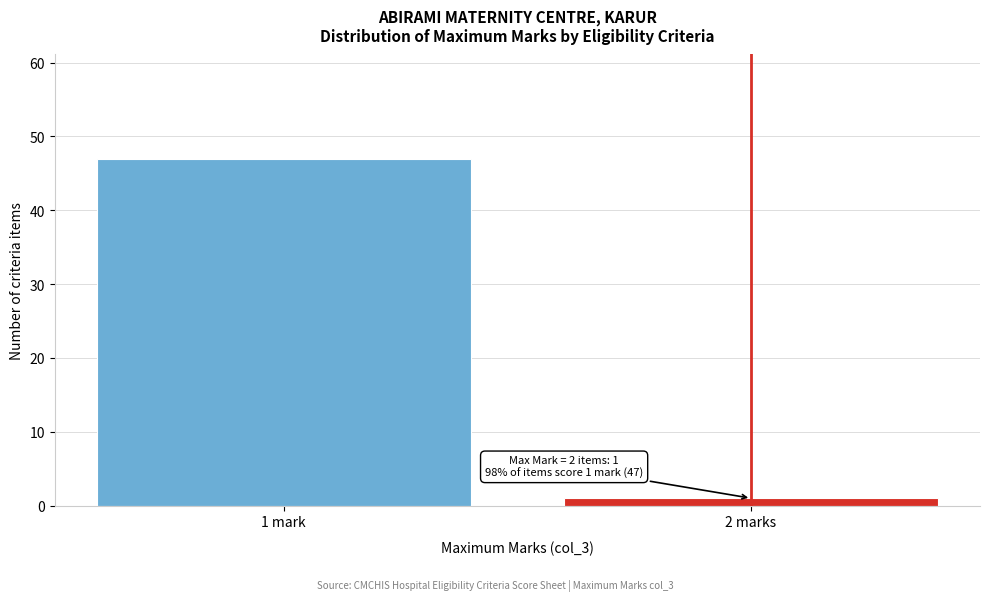

Reading left to right, transcribe all the data shown in this chart.

1 mark=47	2 marks=1